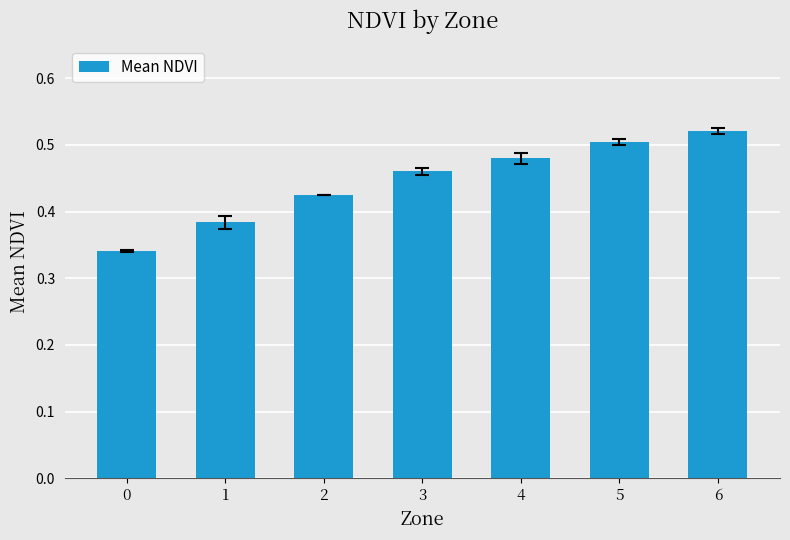

What is the sum of all values?

3.1